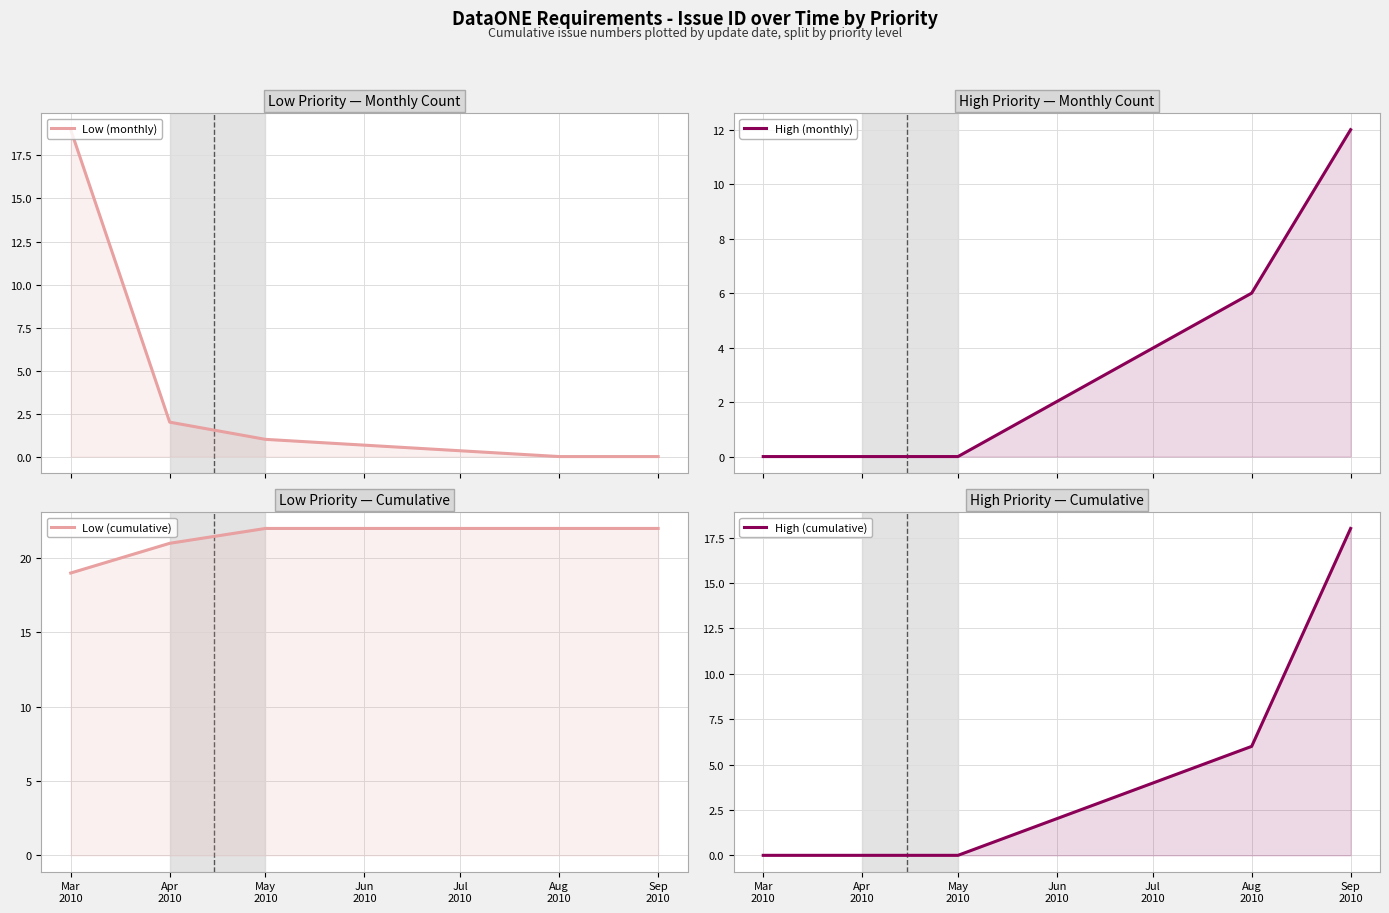

What is the label of the 5th point from the left?

Sep 2010